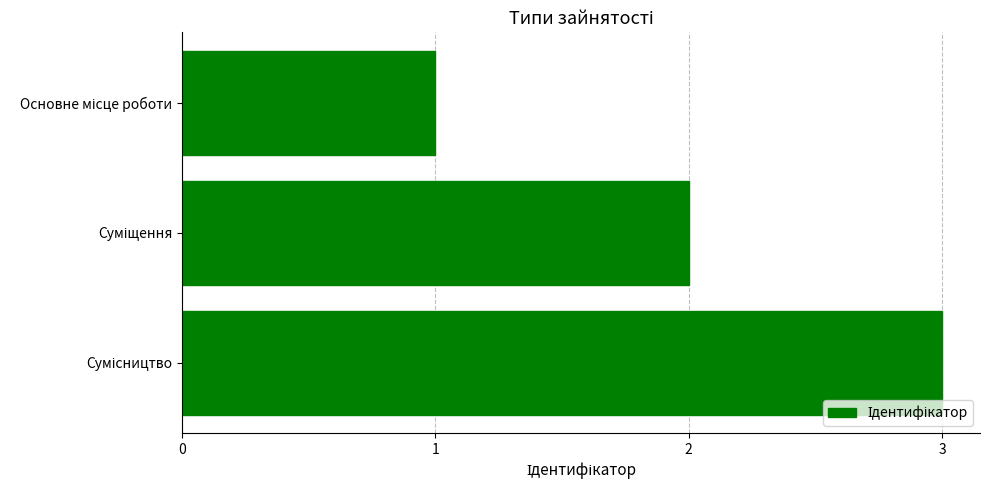

How many data points does each series have?

3